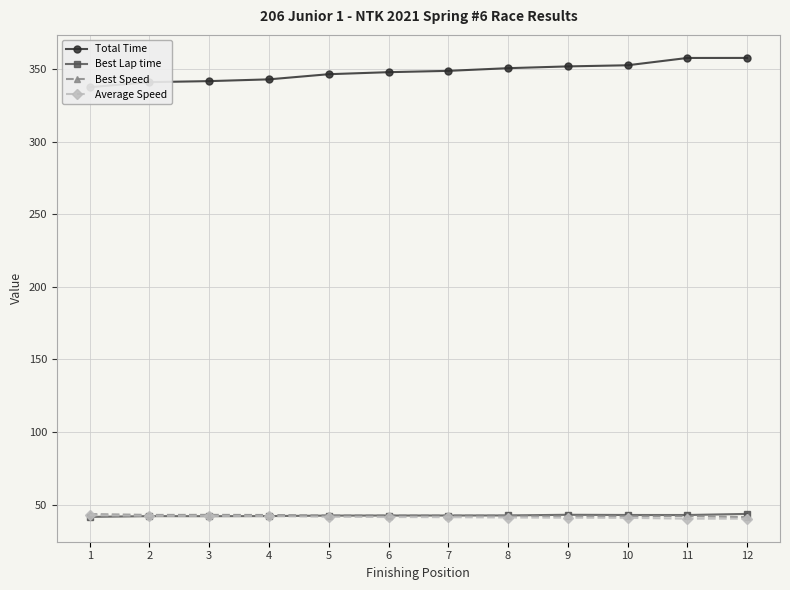

True or false: Average Speed and Best Speed cross at least once.

False